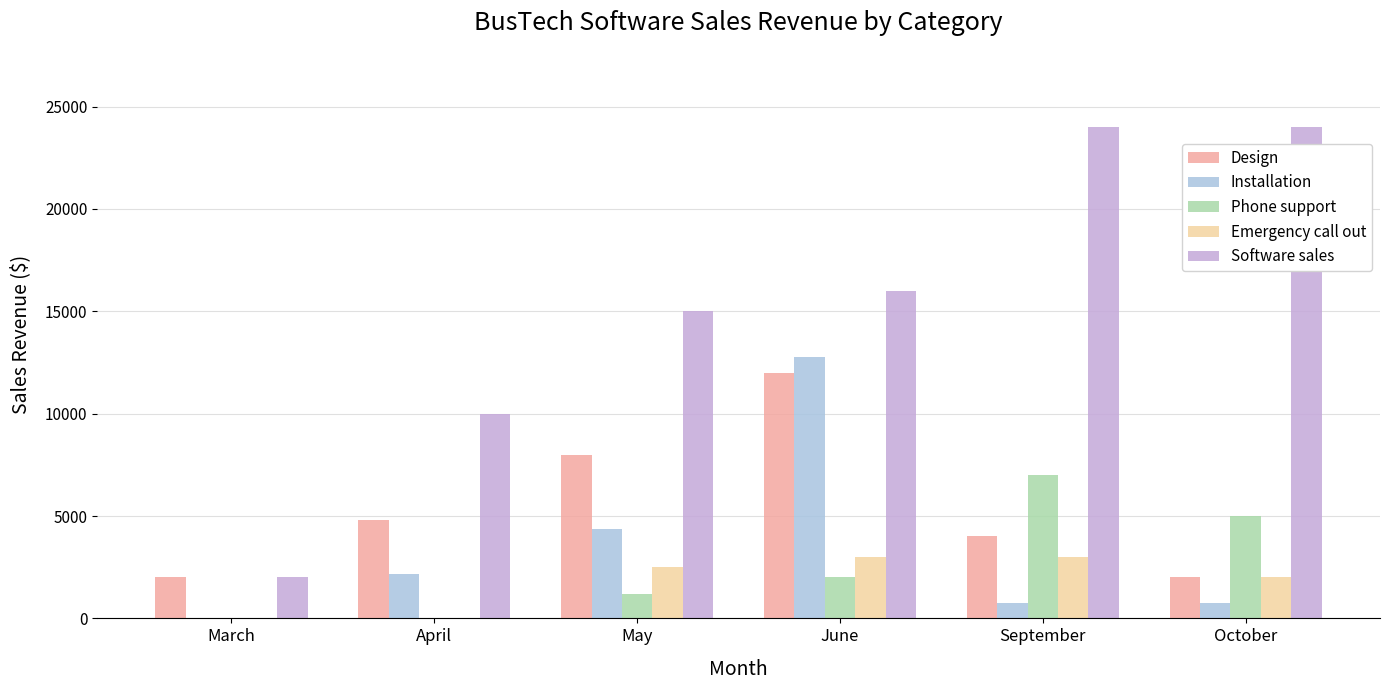

Are the bars horizontal?

No